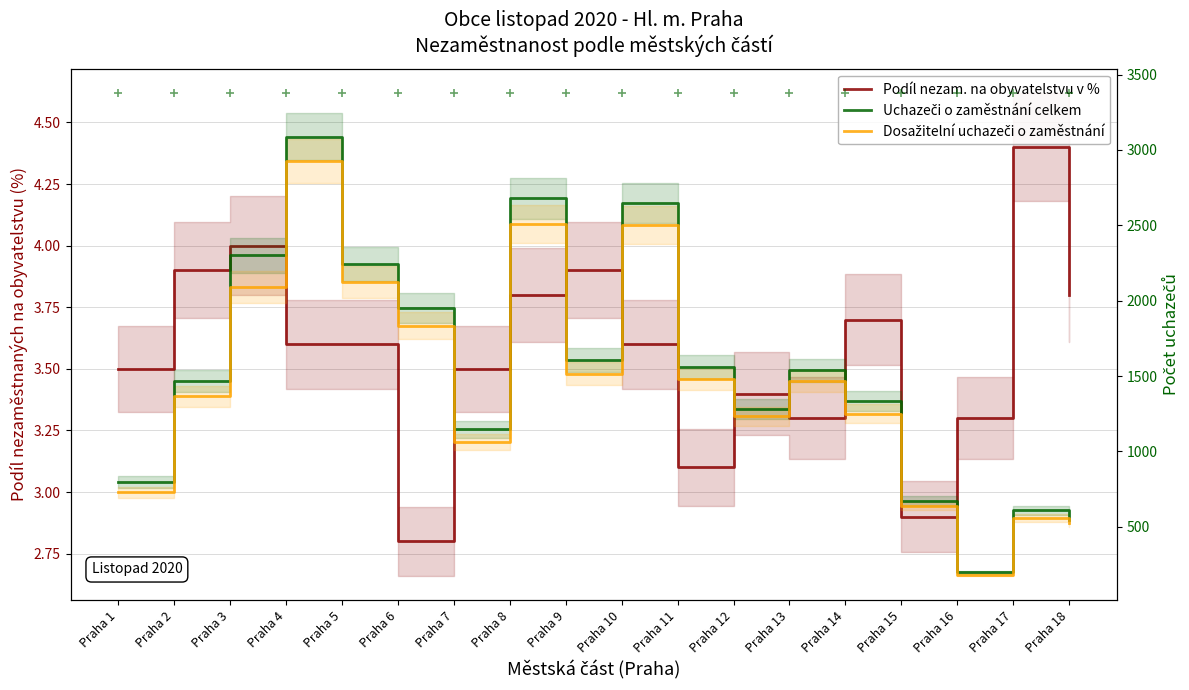

Rank the categories by Uchazeči o zaměstnání celkem value from highest to lowest.

Praha 4, Praha 8, Praha 10, Praha 3, Praha 5, Praha 6, Praha 9, Praha 11, Praha 13, Praha 2, Praha 14, Praha 12, Praha 7, Praha 1, Praha 15, Praha 17, Praha 18, Praha 16